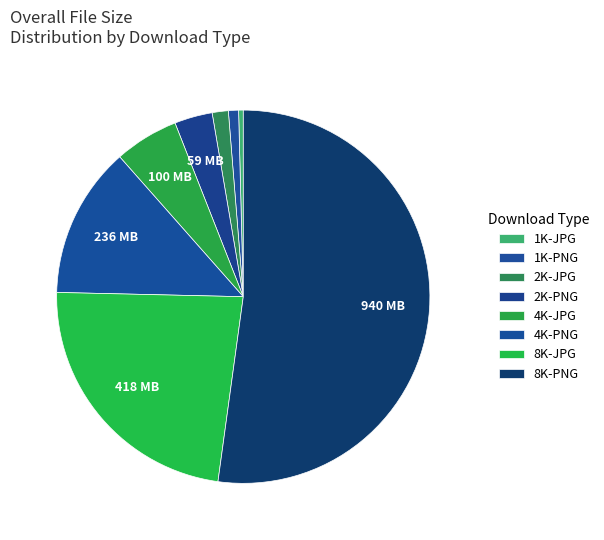

Which slice is the smallest?

1K-JPG